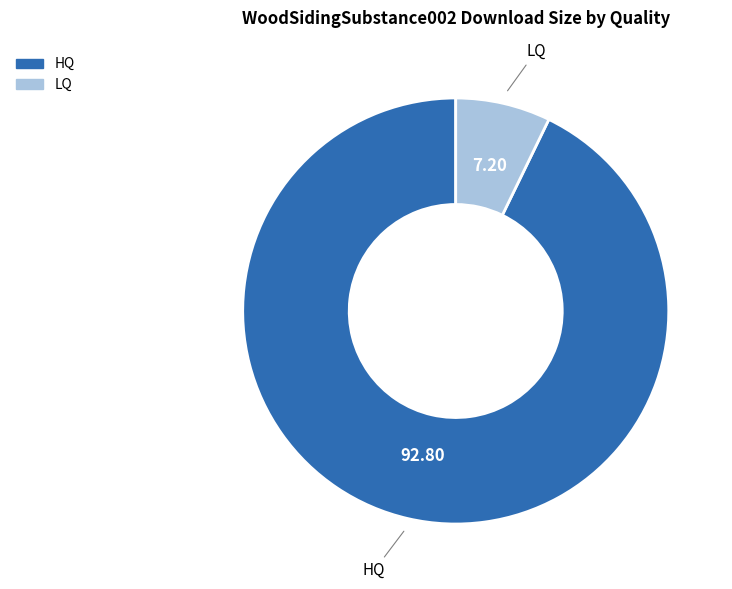

What is the ratio of the value at LQ to the value at HQ?

0.1